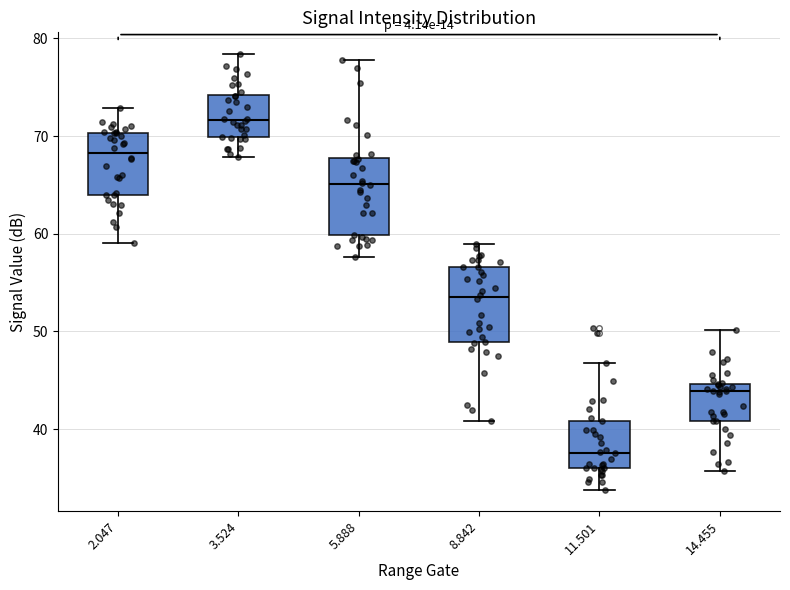

Which box's median line is the lowest?

11.501